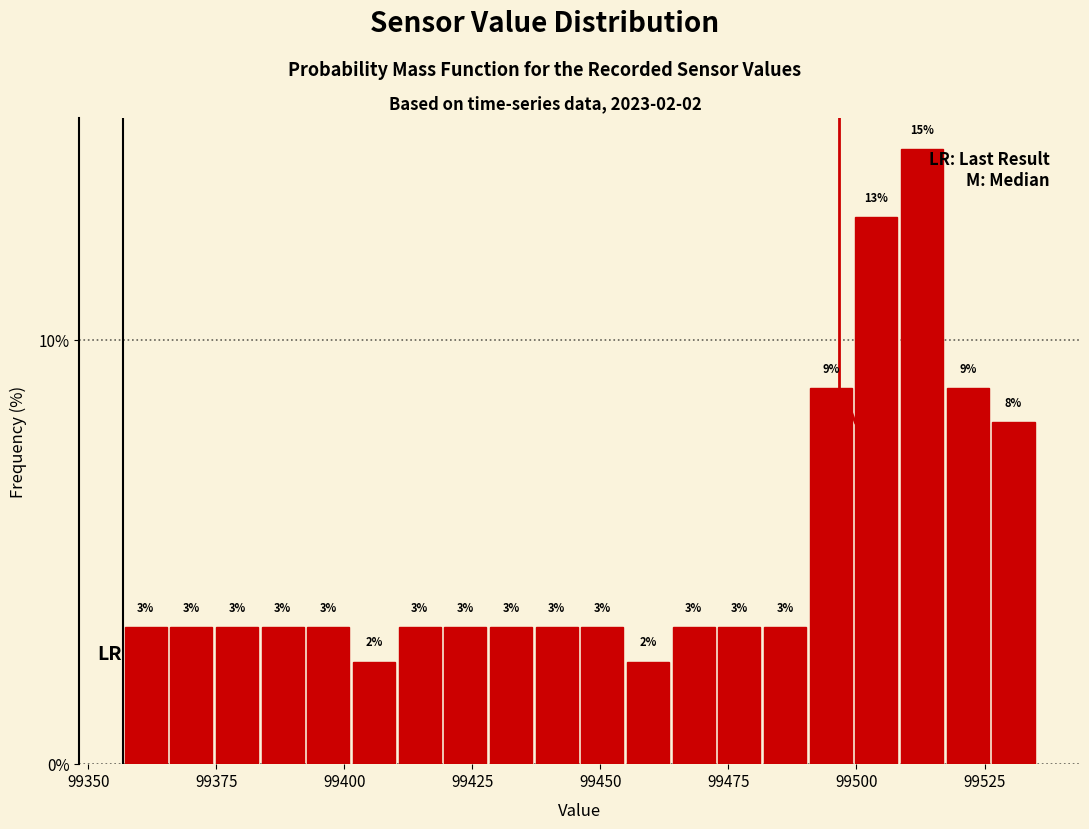

Read against the x-axis, roughly where is the centre of the tallest bar?

99515